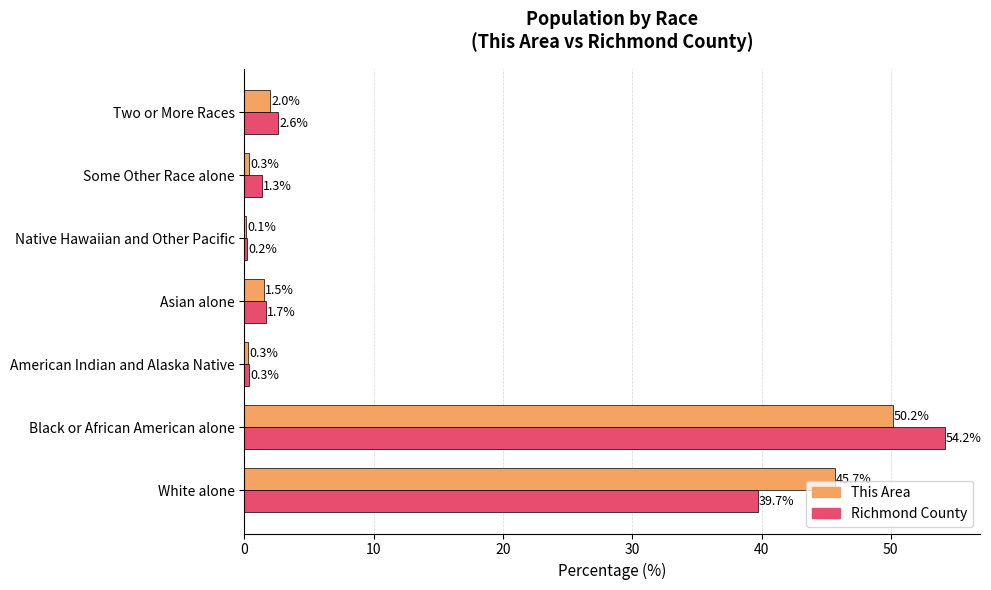

The value of This Area at American Indian and Alaska Native is 0.3. True or false?

True